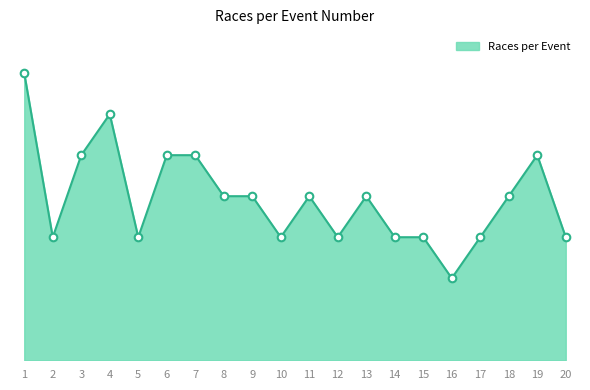

Is this an area chart (filled region under the line)?

Yes